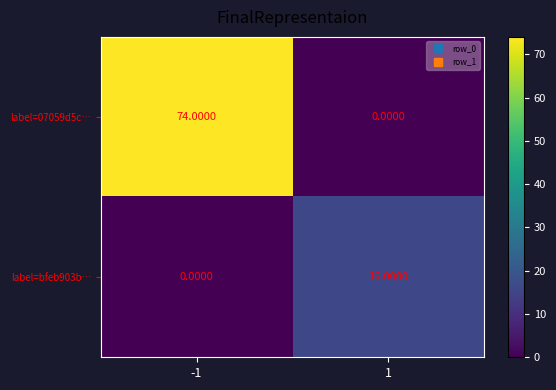

At 1, list the series in order from smallest to largest.

label=07059d5c…, label=bfeb903b…